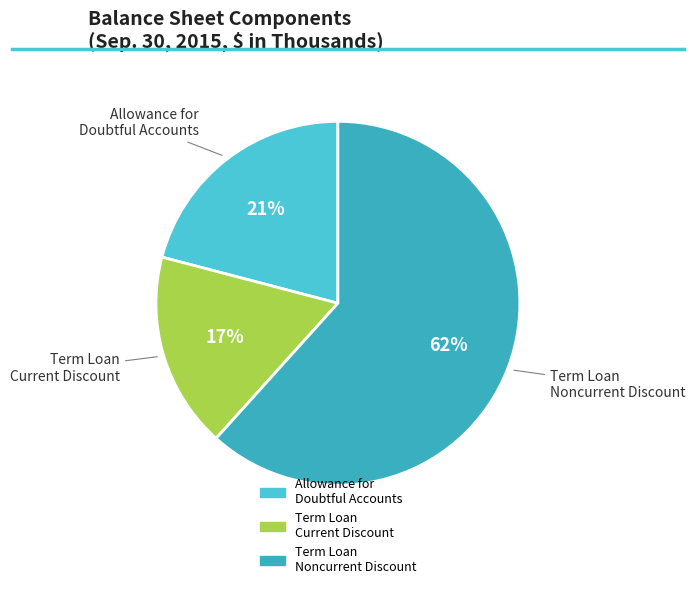

Is there any slice that represents more than half of the pie?

Yes